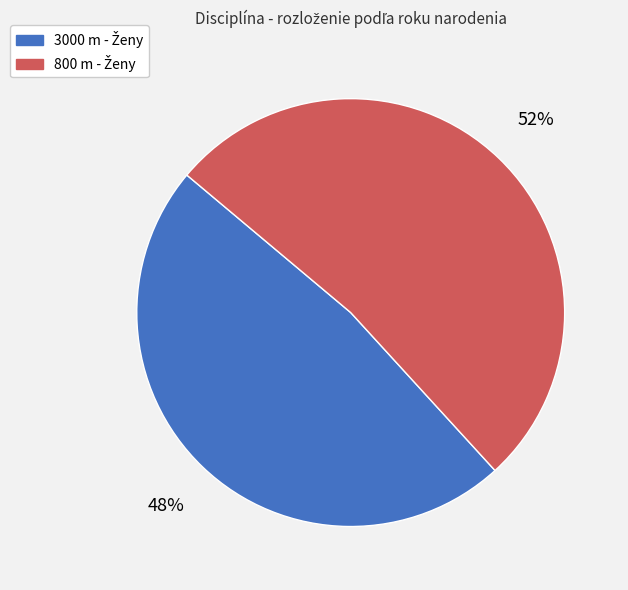

Is there a majority slice in this chart?

Yes